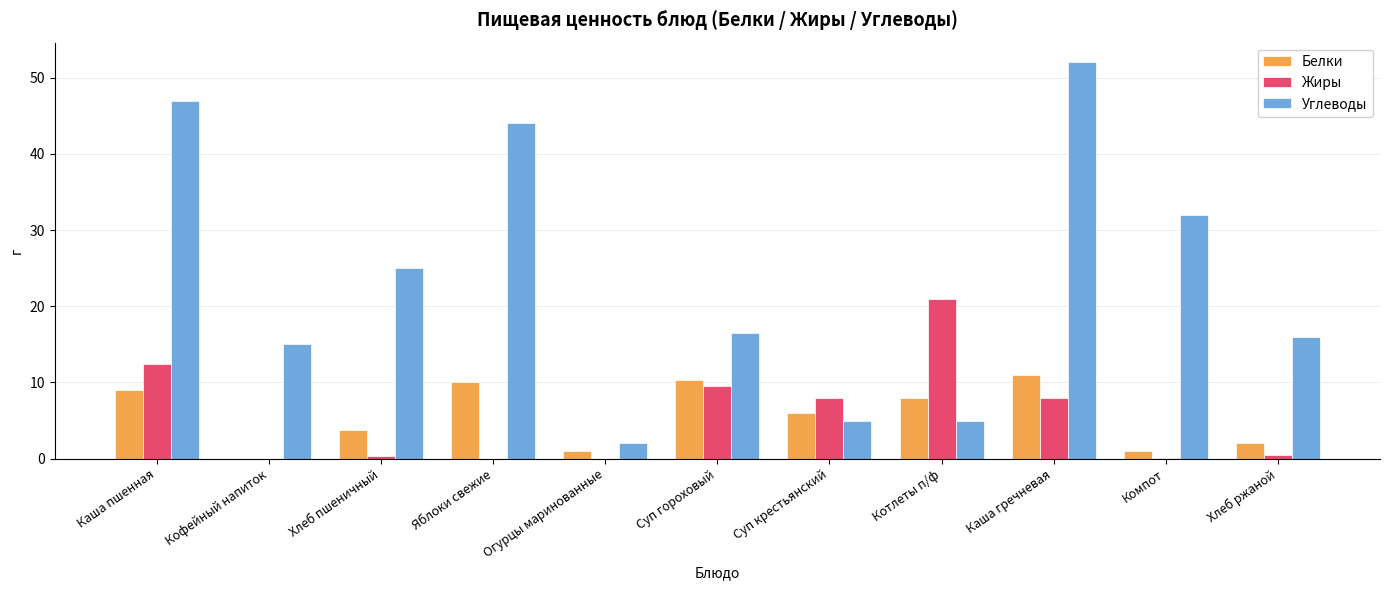

What is the sum of all Жиры values?

59.7